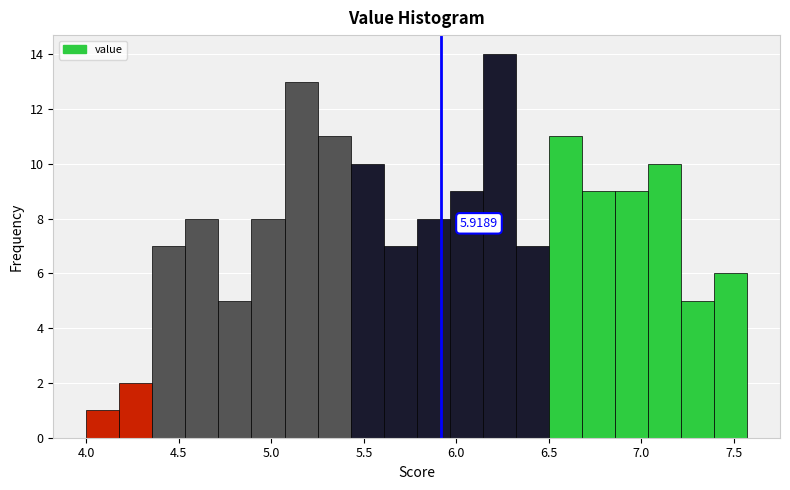

Read against the x-axis, roughly where is the centre of the tallest bar?

6.25